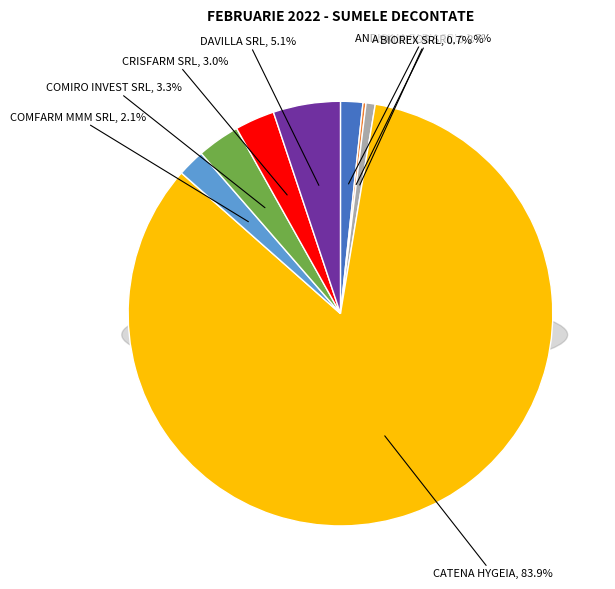

Combined, what portion of the pie is COMFARM MMM SRL and ANDISIMA FARM SRL?

3.8%